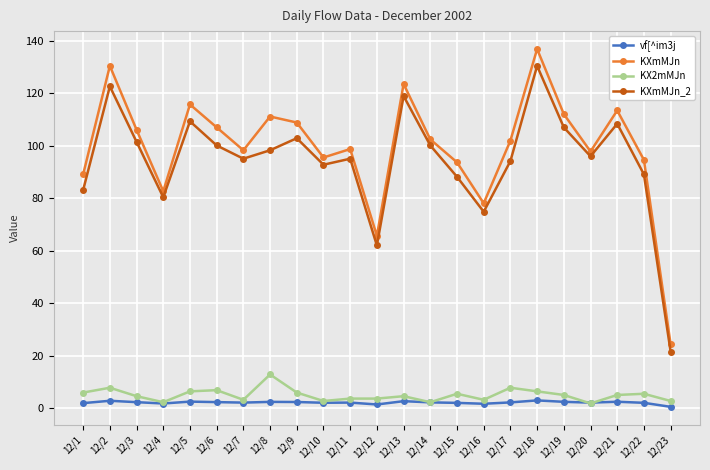

What is the value of the vf[^im3j point at the 14th from the left?

2.2